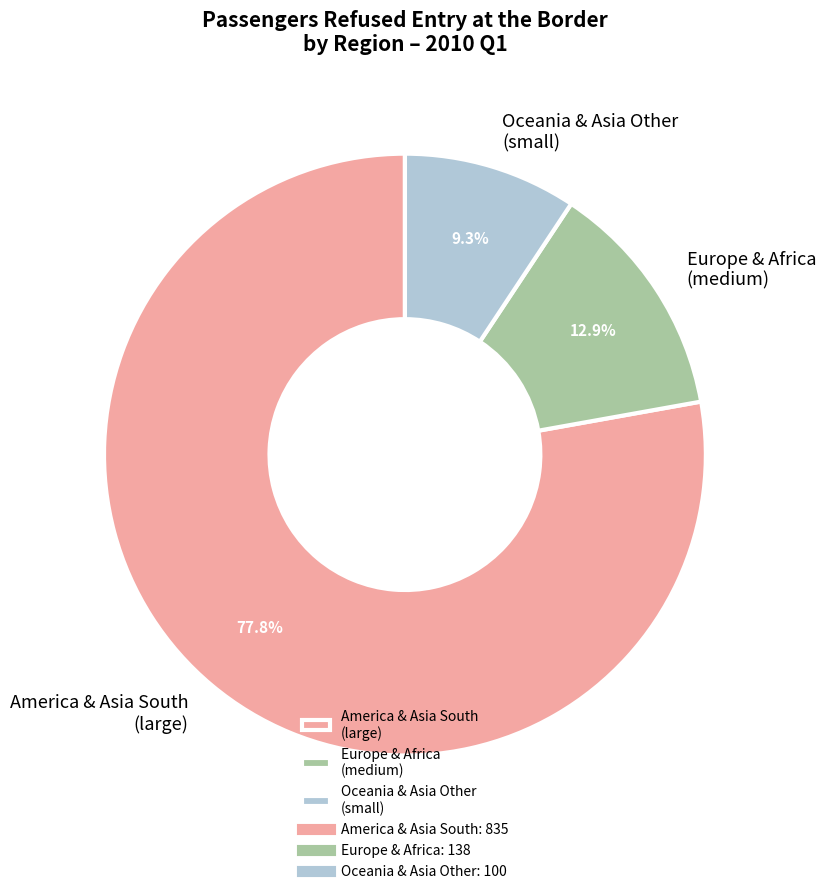

Which has a higher value, Oceania & Asia Other (small) or Europe & Africa (medium)?

Europe & Africa (medium)